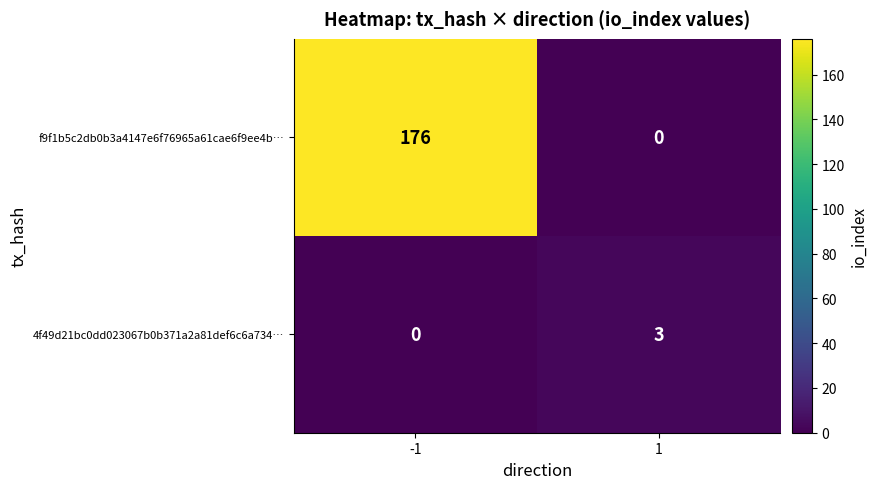

Which series has the largest total across all categories?

f9f1b5c2db0b3a4147e6f76965a61cae6f9ee4b…